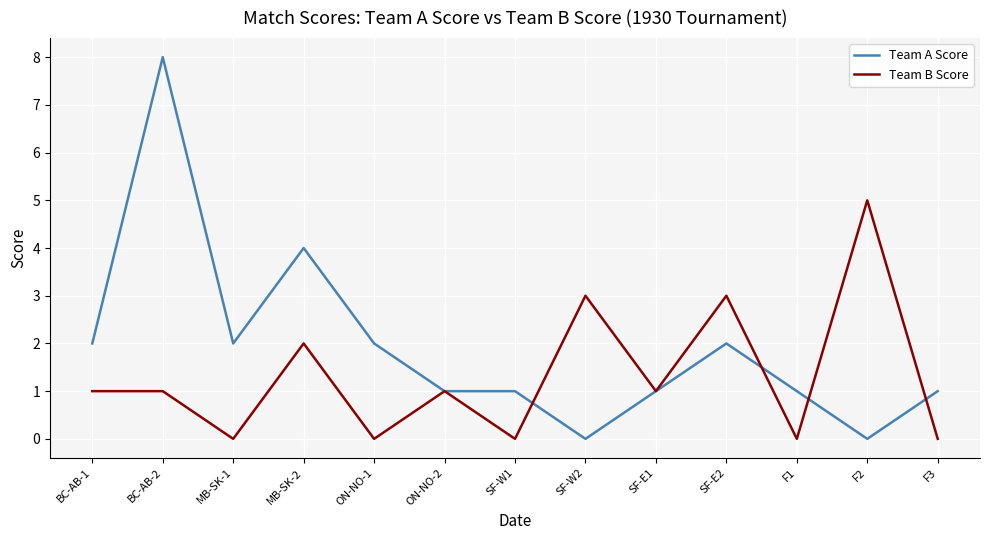

True or false: Team A Score has more than 1 interior local peaks.

True